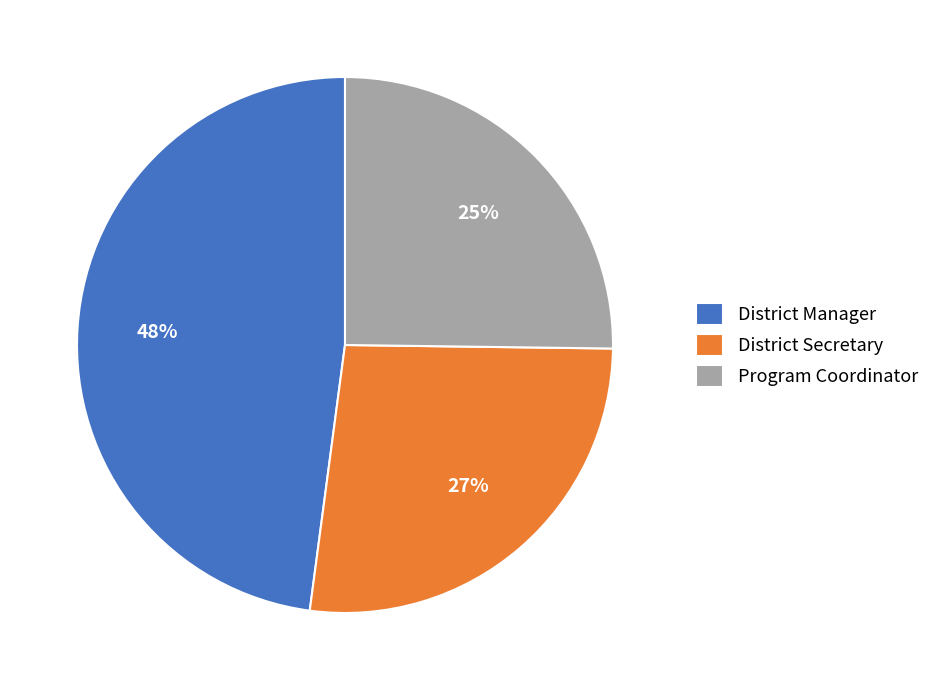

Does District Secretary represent more than half of the total?

No